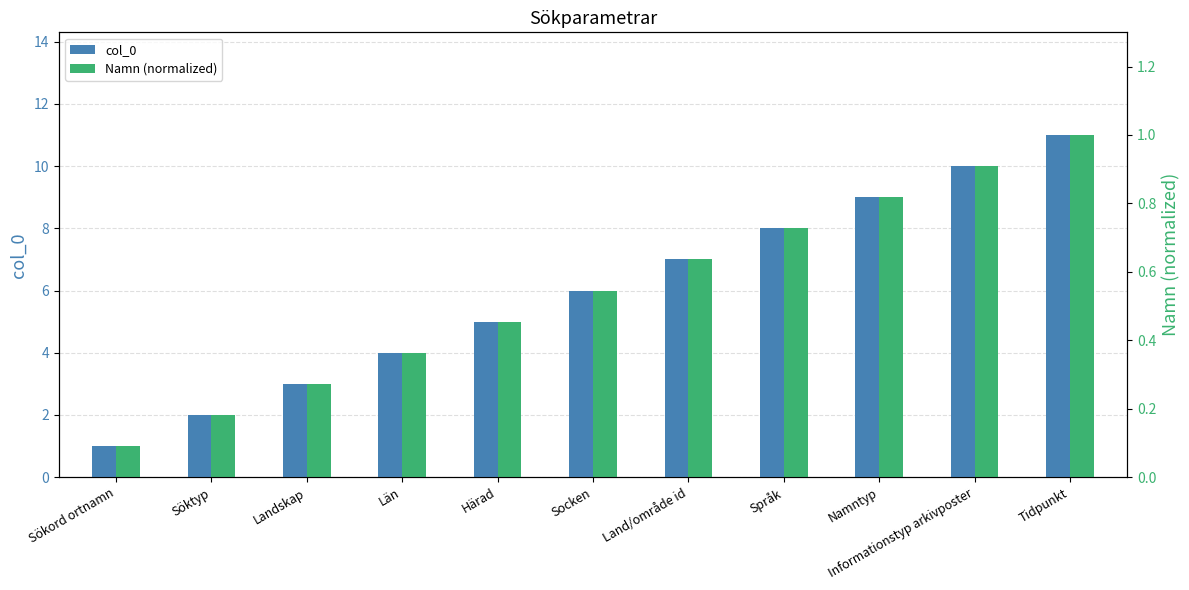

Between Län and Socken, which series saw the biggest shift?

col_0